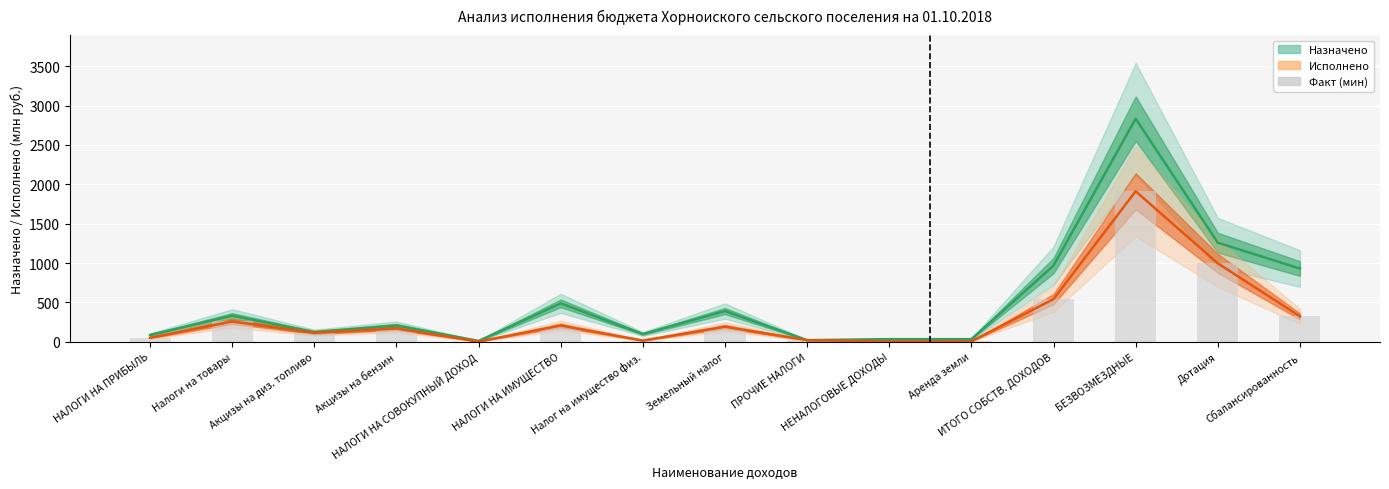

Which series has the largest range (max minus min)?

Назначено (линия)